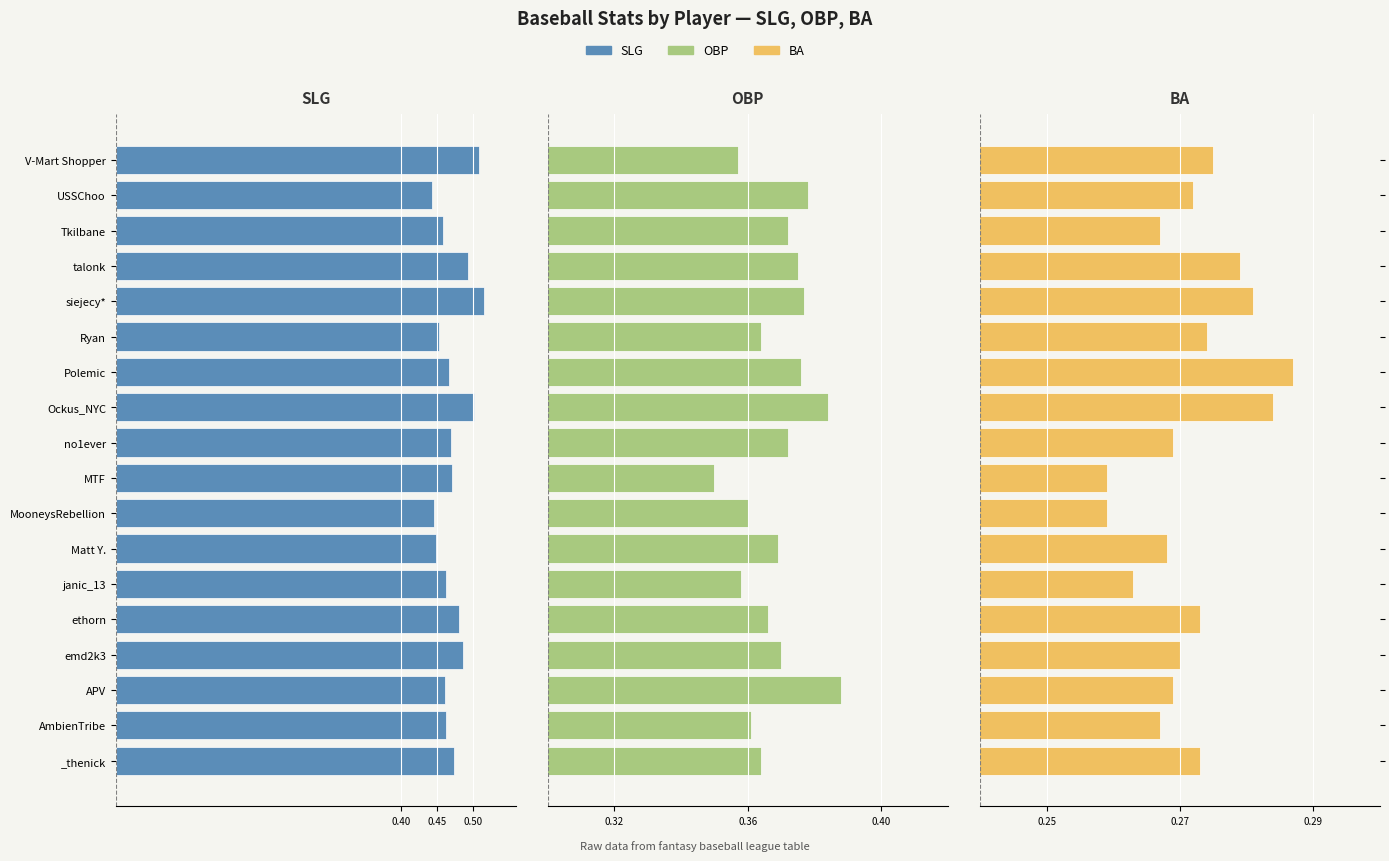

What are all the series names shown in the legend?

SLG, OBP, BA